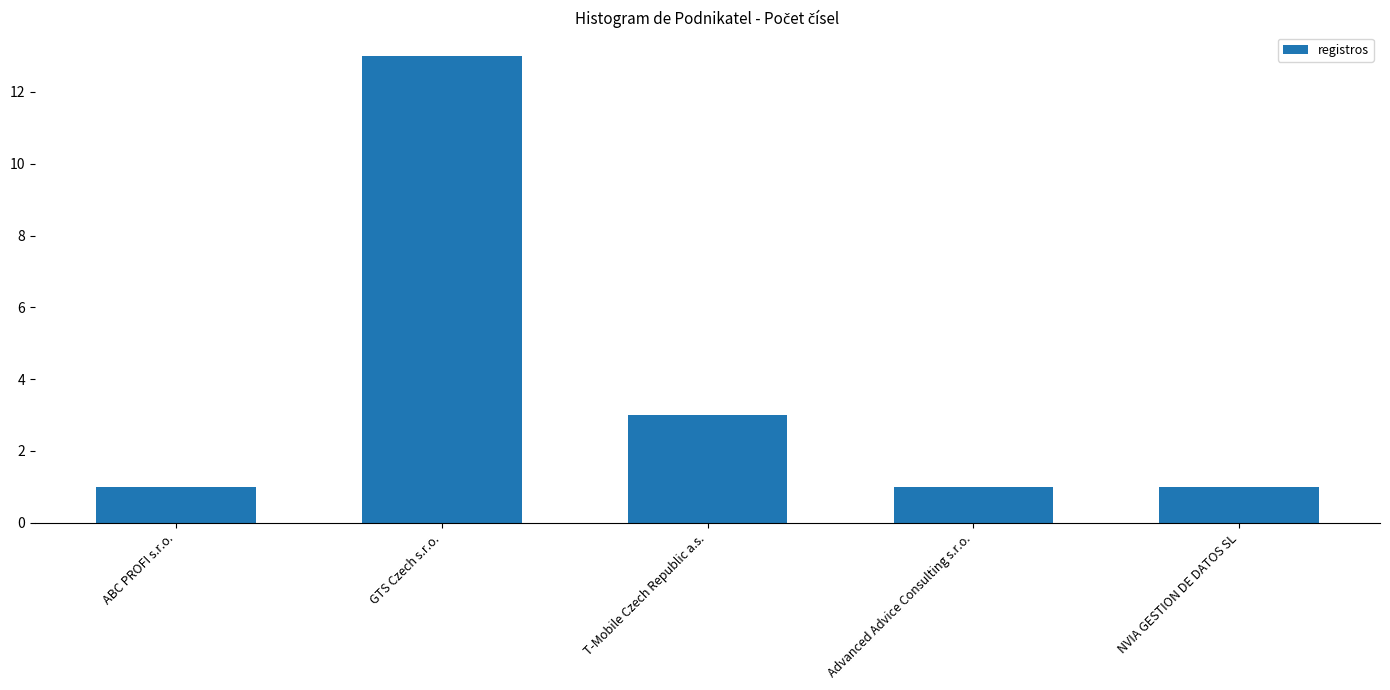

Which label corresponds to the largest value in the chart?

GTS Czech s.r.o.